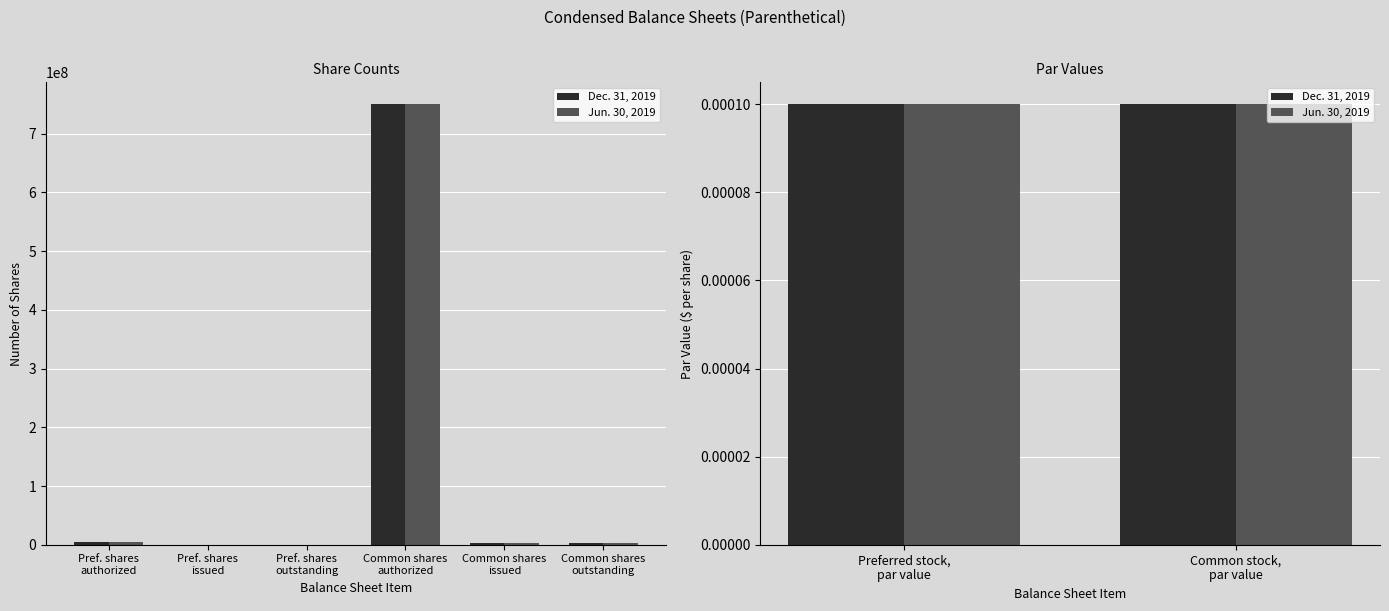

What is the difference between the second highest and second lowest values in the Dec. 31, 2019 series?

5000000.0